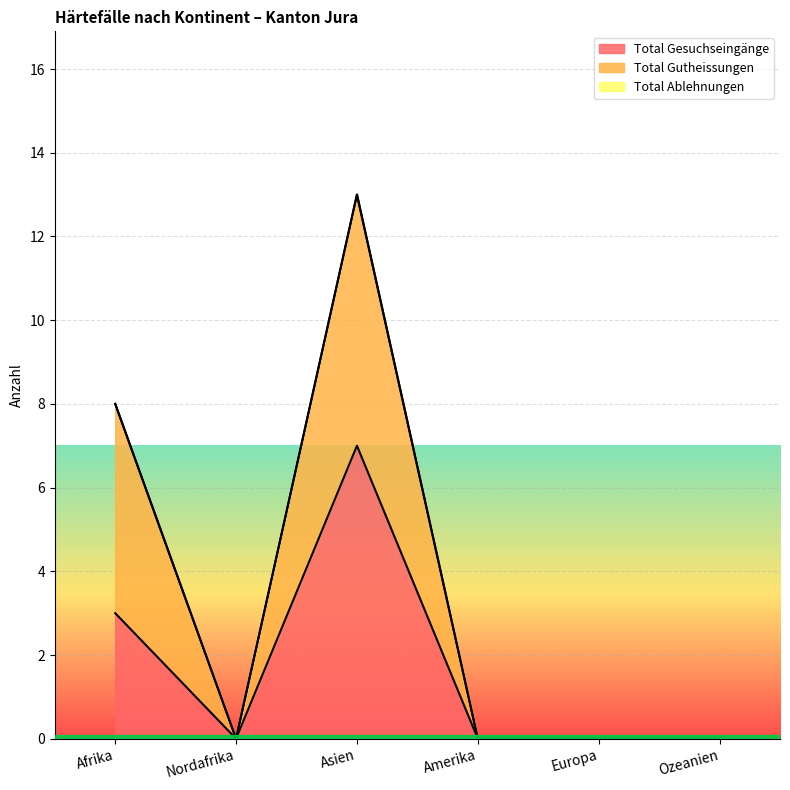

What position from the left is Afrika?

1